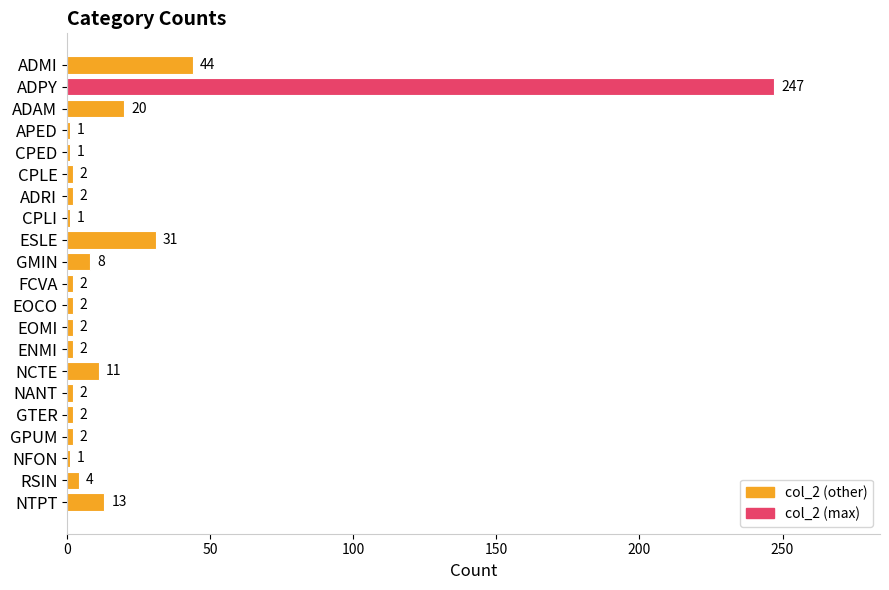

Is it true that the value at RSIN is 4?

True